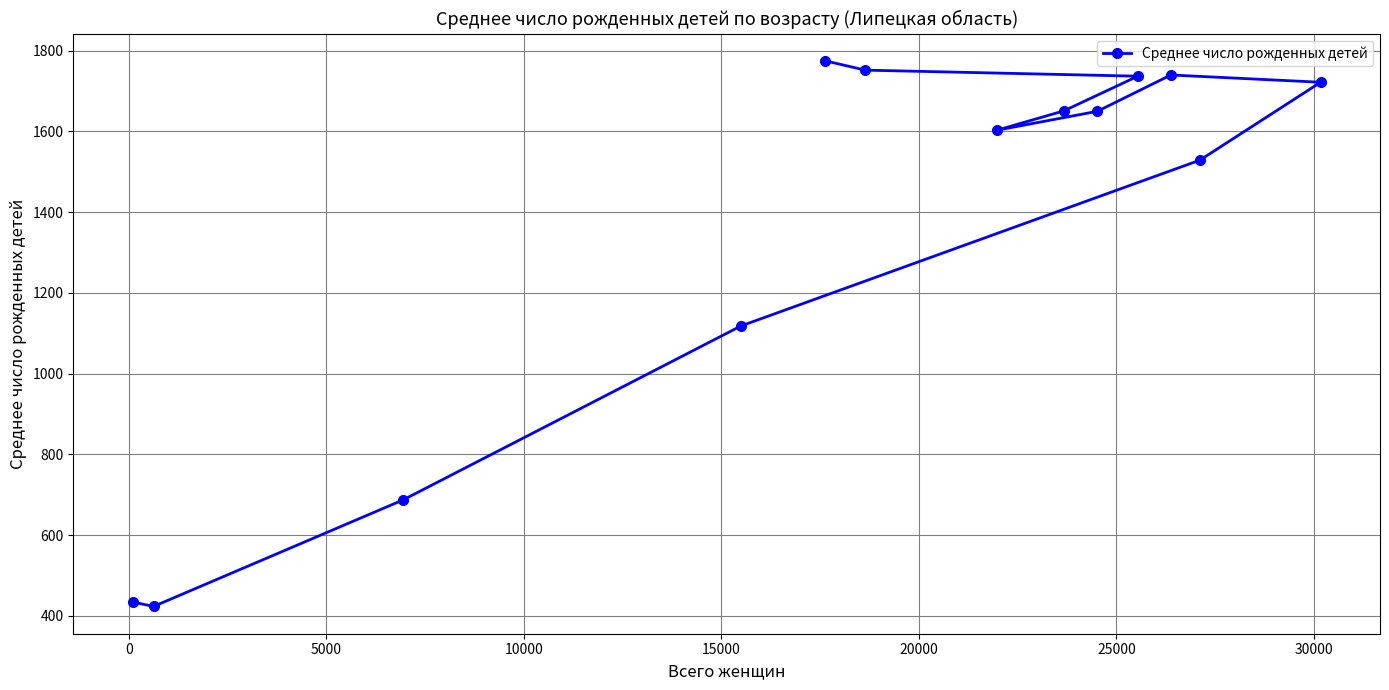

What is the value of the 12th point from the left?

1529